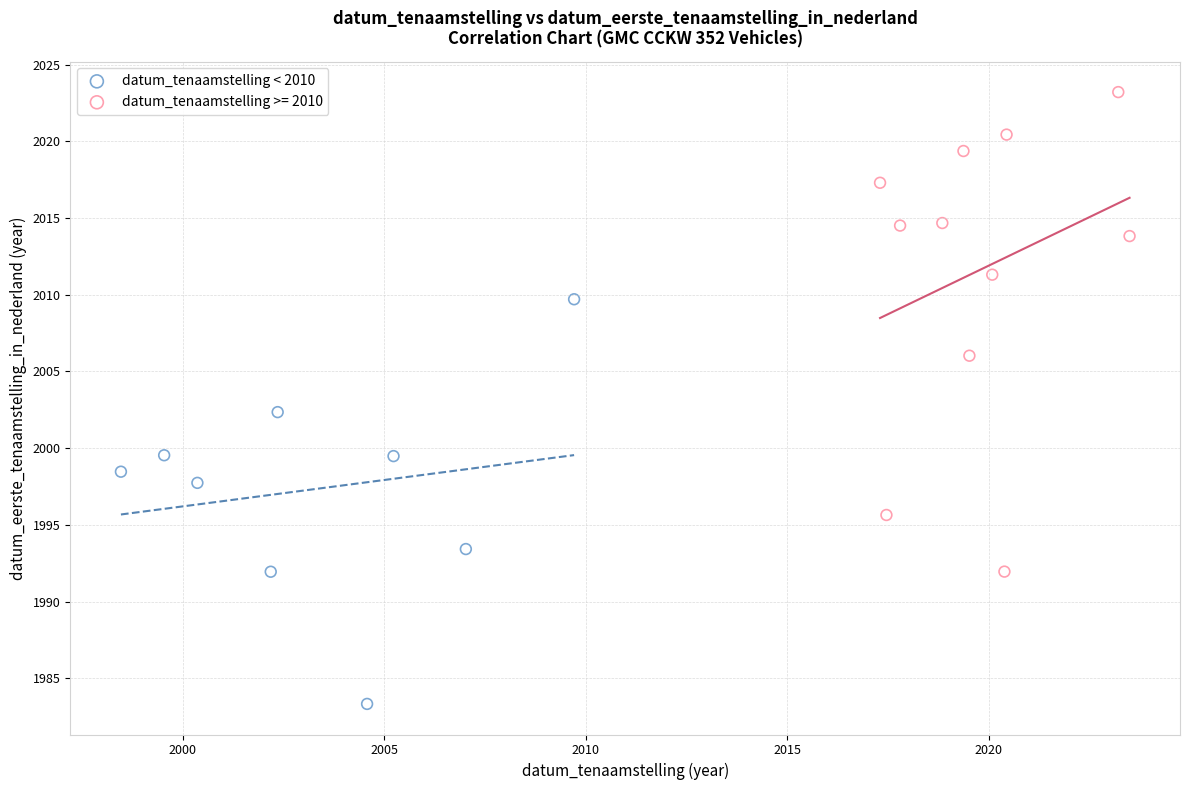

Which series reaches the maximum Y coordinate?

datum_tenaamstelling >= 2010